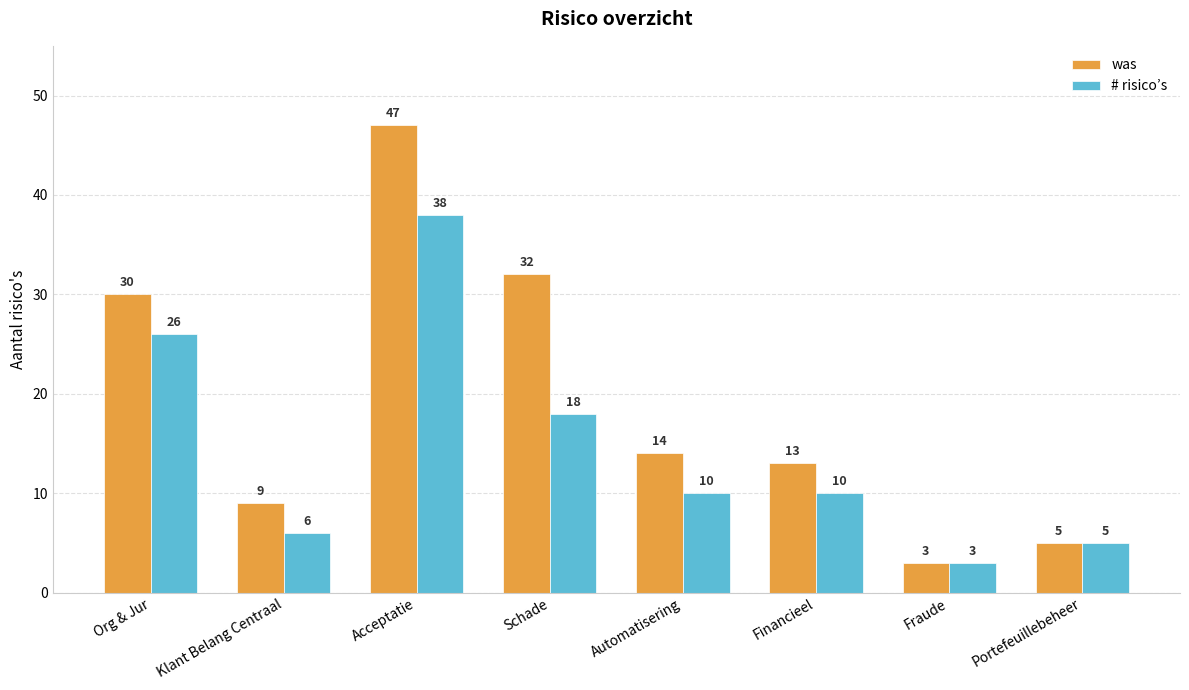

Rank the series by their maximum value, from highest to lowest.

was, # risico’s